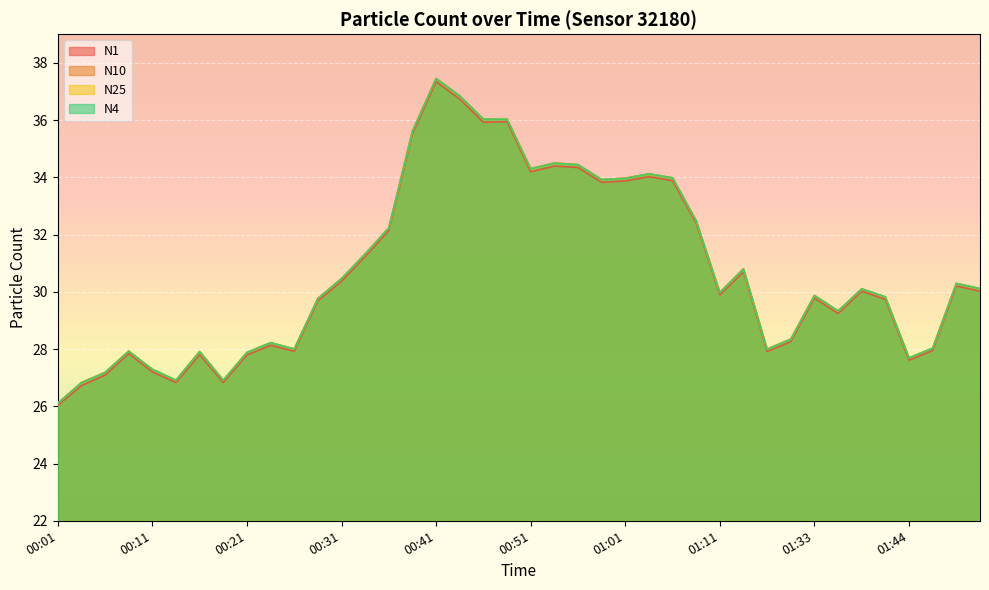

At how many categories does at least one series exceed 29?

25